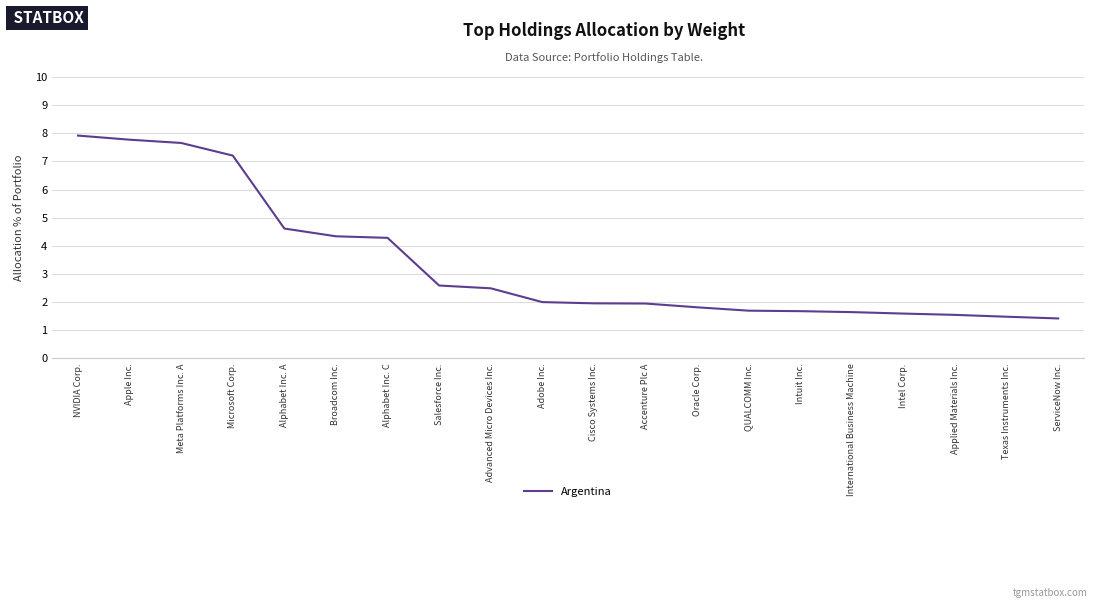

The chart shows a value of 2.2 at International Business Machine. True or false?

False